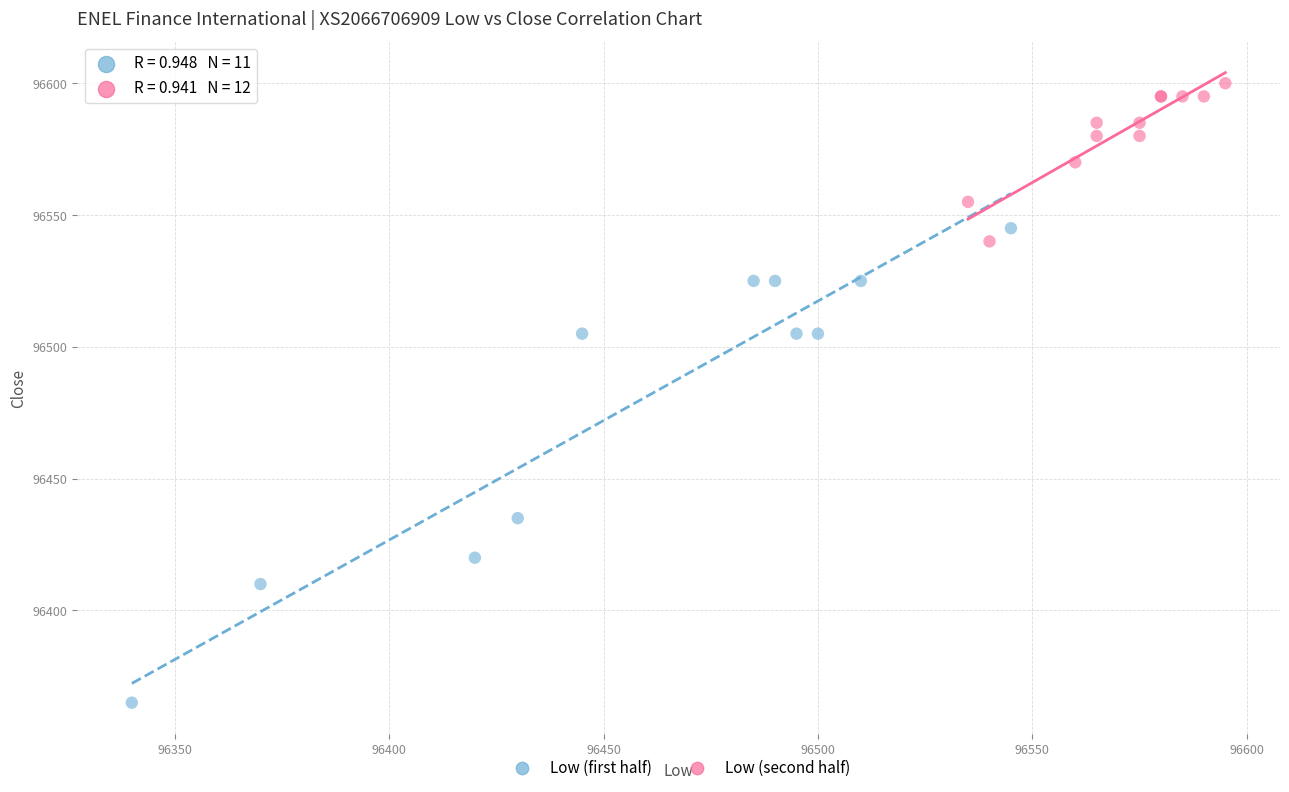

Which series reaches the minimum Y coordinate?

Low (first half)